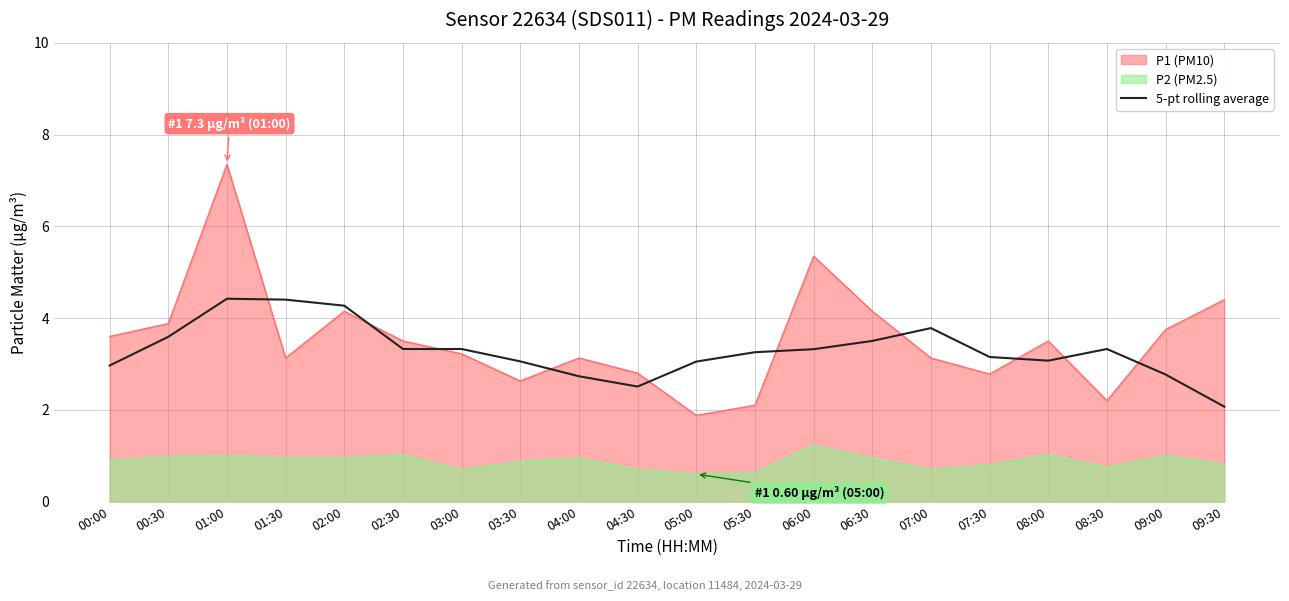

Between 06:30 and 07:30, which is larger?

06:30